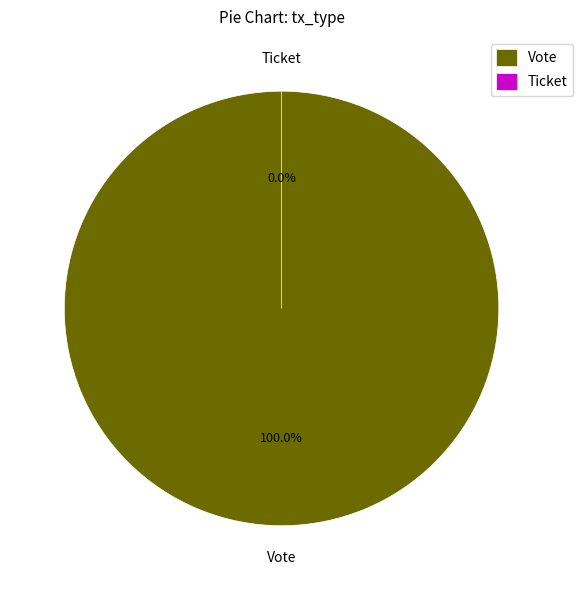

To the nearest percent, what is the difference between the Vote and Ticket slice percentages?

100%